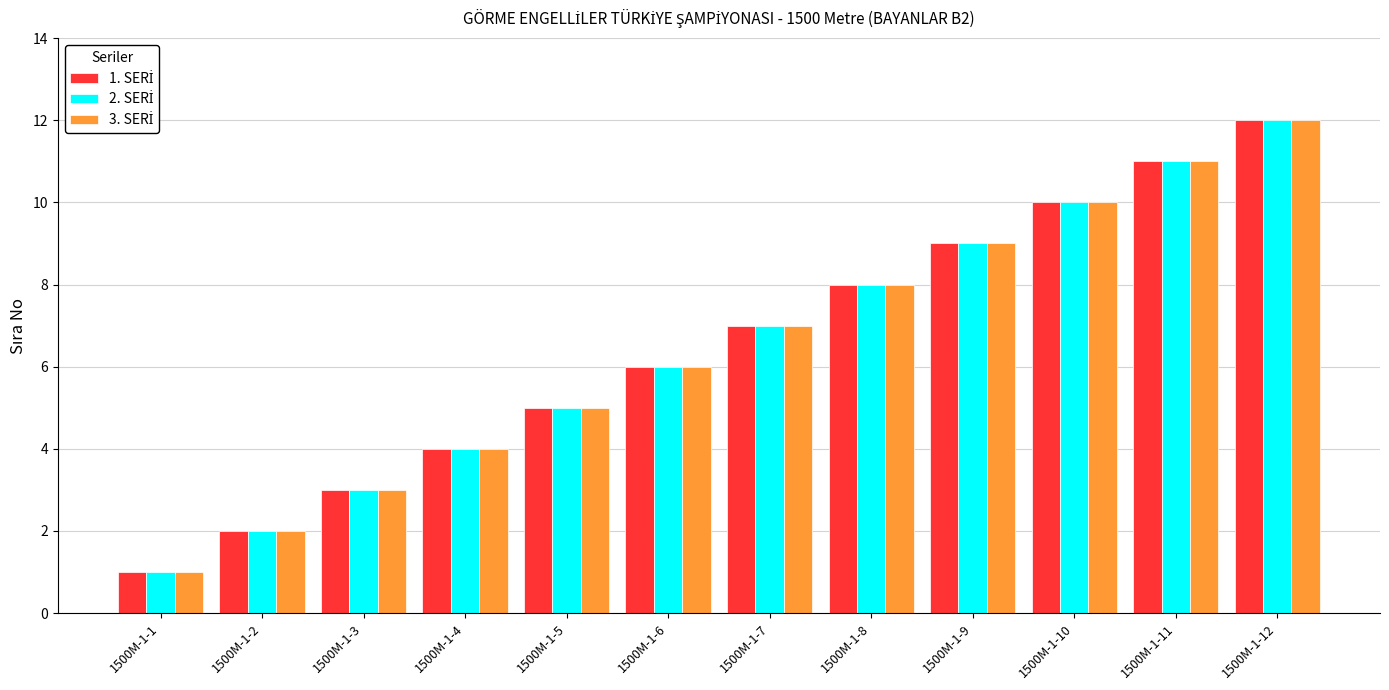

At which category is the sum across all series the highest?

1500M-1-12